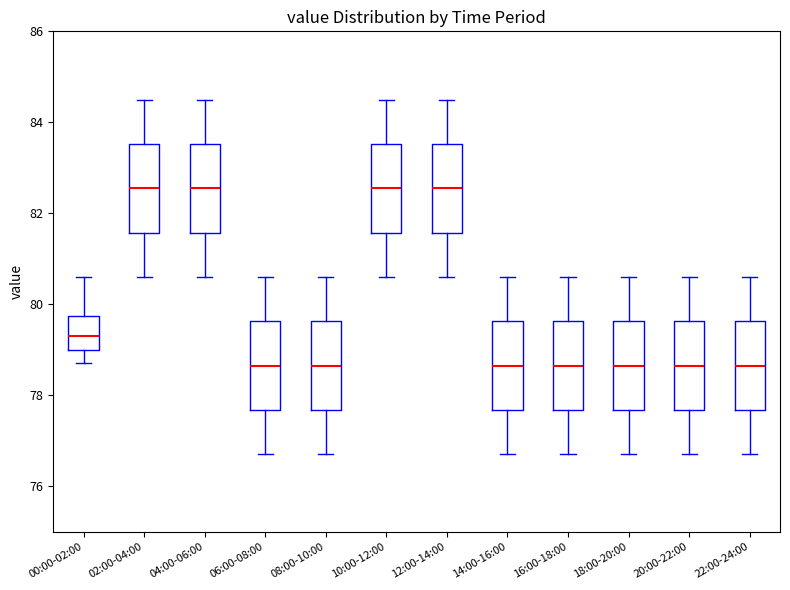

Reading left to right, read every box against the y-axis: the position of its median line, the range the box covers, and the ends of its whiskers. The values are not printed on the chart, so give them approximately, as read against the axis.

00:00-02:00: median 79.4, box 79.0 to 79.8, whiskers 78.8 to 80.6
02:00-04:00: median 82.6, box 81.6 to 83.6, whiskers 80.6 to 84.6
04:00-06:00: median 82.6, box 81.6 to 83.6, whiskers 80.6 to 84.6
06:00-08:00: median 78.6, box 77.6 to 79.6, whiskers 76.8 to 80.6
08:00-10:00: median 78.6, box 77.6 to 79.6, whiskers 76.8 to 80.6
10:00-12:00: median 82.6, box 81.6 to 83.6, whiskers 80.6 to 84.6
12:00-14:00: median 82.6, box 81.6 to 83.6, whiskers 80.6 to 84.6
14:00-16:00: median 78.6, box 77.6 to 79.6, whiskers 76.8 to 80.6
16:00-18:00: median 78.6, box 77.6 to 79.6, whiskers 76.8 to 80.6
18:00-20:00: median 78.6, box 77.6 to 79.6, whiskers 76.8 to 80.6
20:00-22:00: median 78.6, box 77.6 to 79.6, whiskers 76.8 to 80.6
22:00-24:00: median 78.6, box 77.6 to 79.6, whiskers 76.8 to 80.6